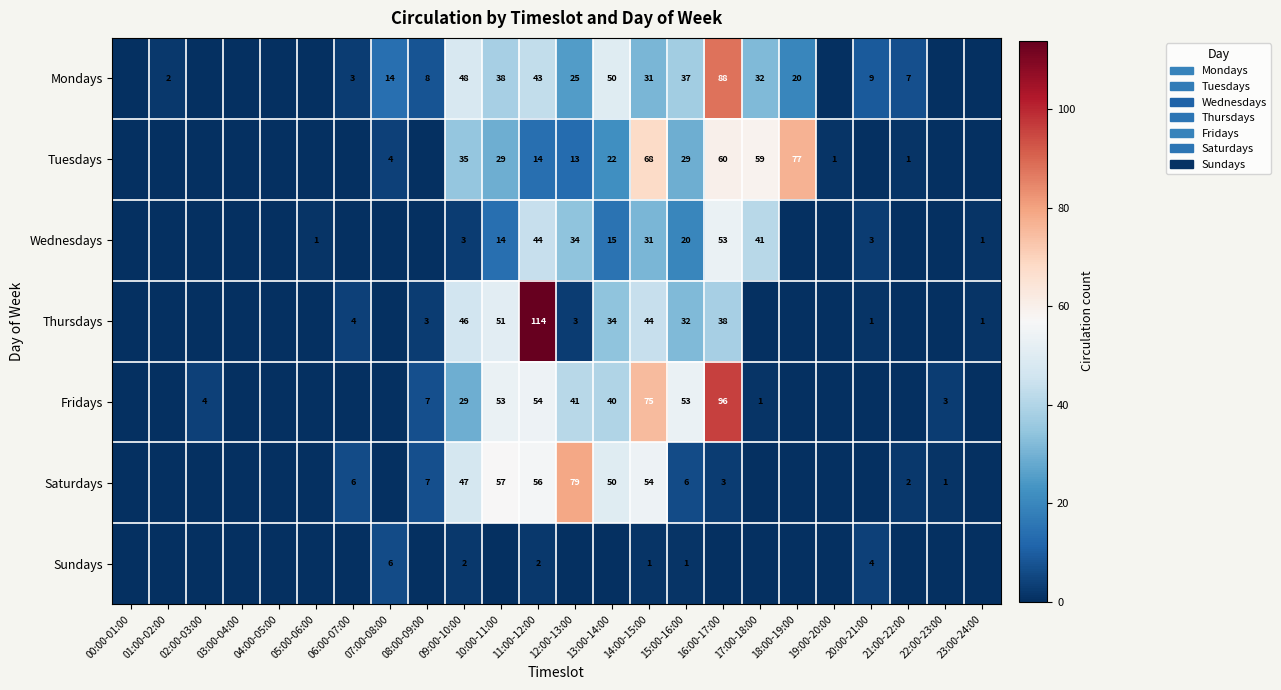

Is it true that Mondays equals 8 at 07:00-08:00?

False